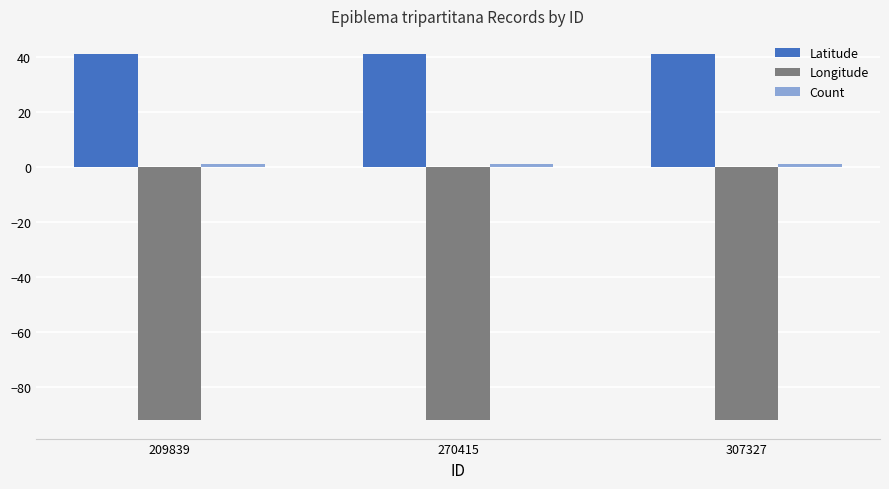

How many distinct data groups are displayed?

3